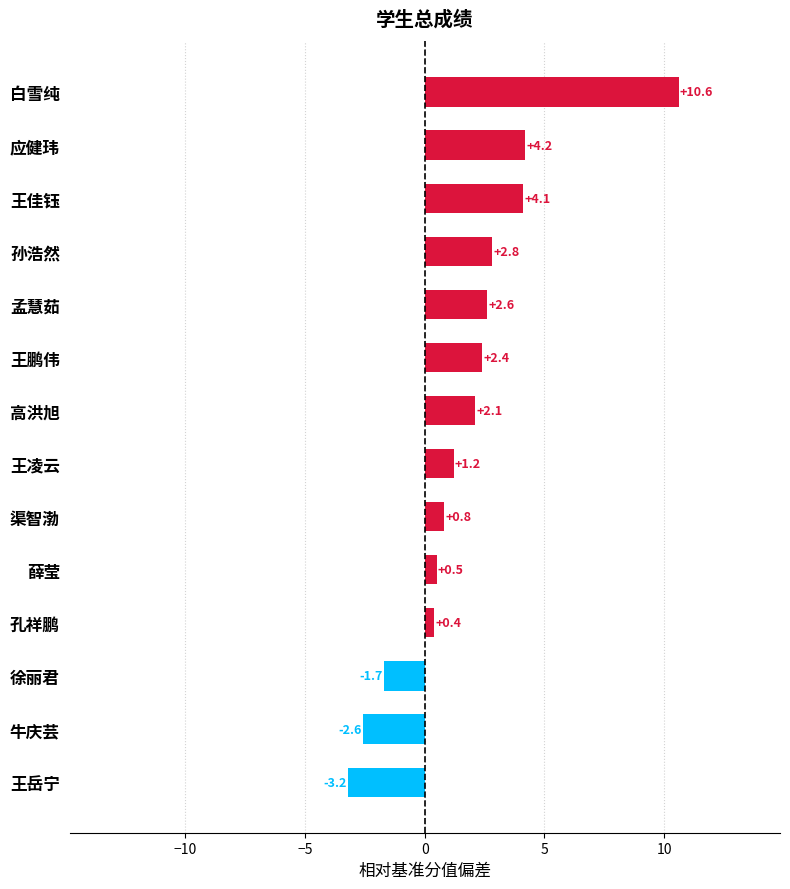

What is the average value?

1.7